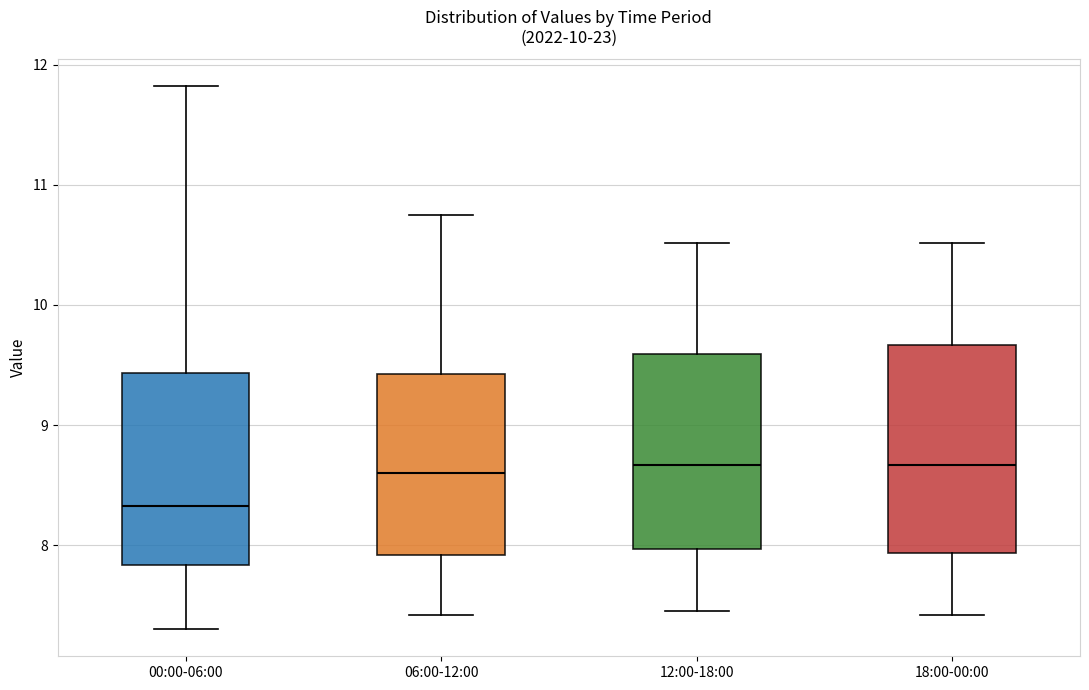

Reading left to right, read every box against the y-axis: the position of its median line, the range the box covers, and the ends of its whiskers. The values are not printed on the chart, so give them approximately, as read against the axis.

00:00-06:00: median 8.3, box 7.8 to 9.4, whiskers 7.3 to 11.8
06:00-12:00: median 8.6, box 7.9 to 9.4, whiskers 7.4 to 10.8
12:00-18:00: median 8.7, box 8.0 to 9.6, whiskers 7.5 to 10.5
18:00-00:00: median 8.7, box 7.9 to 9.7, whiskers 7.4 to 10.5